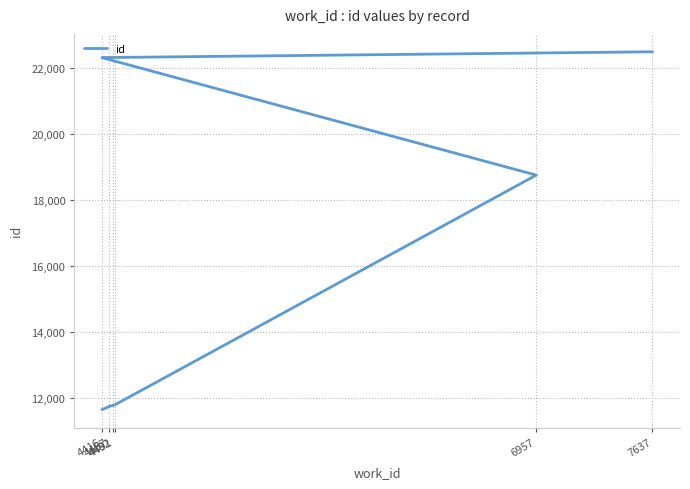

Is it true that the value at 7637 is 9303?

False